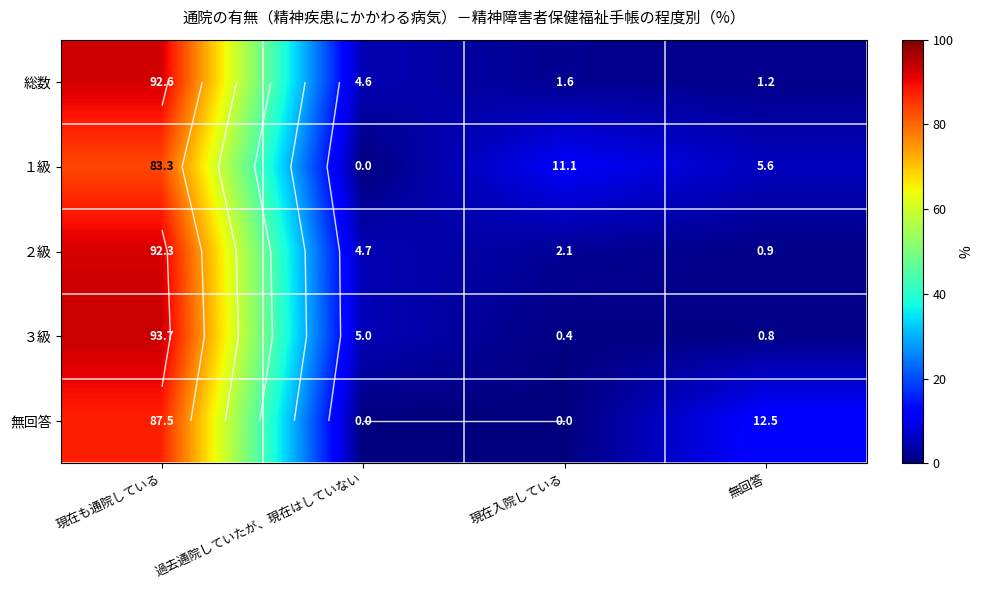

How many categories are shown in the chart?

4